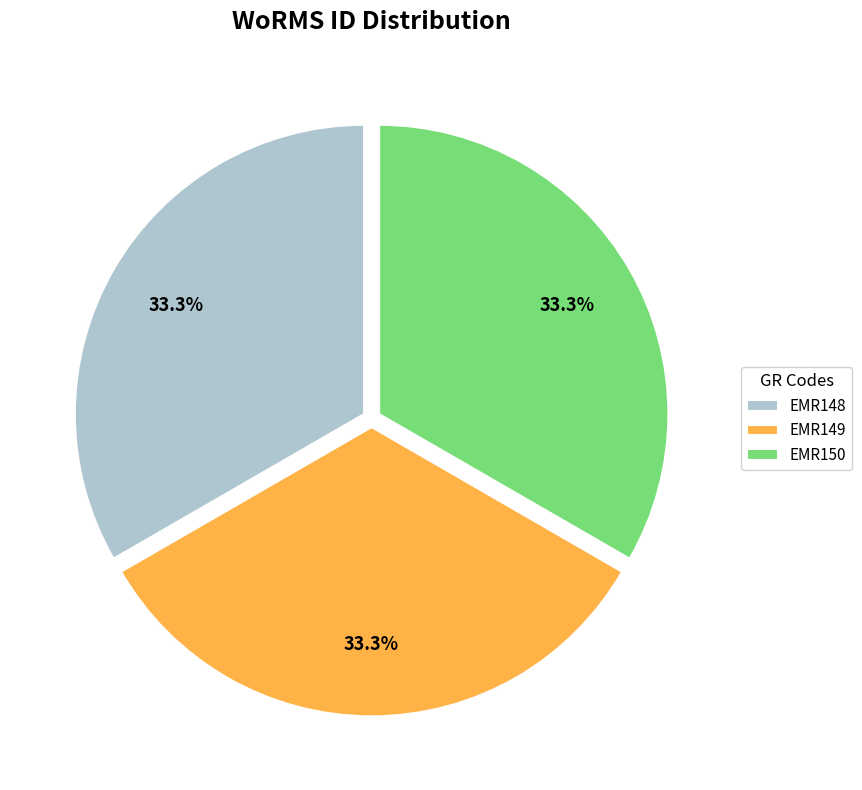

To the nearest percent, what is the average slice percentage?

33%